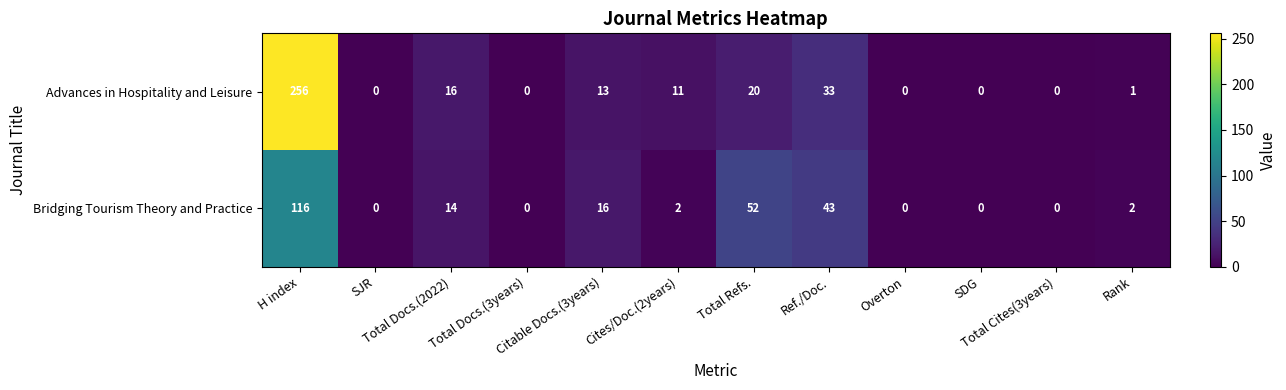

At Total Refs., list the series in order from smallest to largest.

Advances in Hospitality and Leisure, Bridging Tourism Theory and Practice